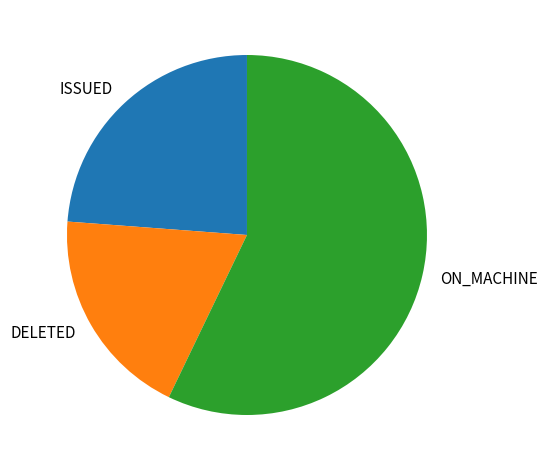

Rank the categories by value from highest to lowest.

ON_MACHINE, ISSUED, DELETED